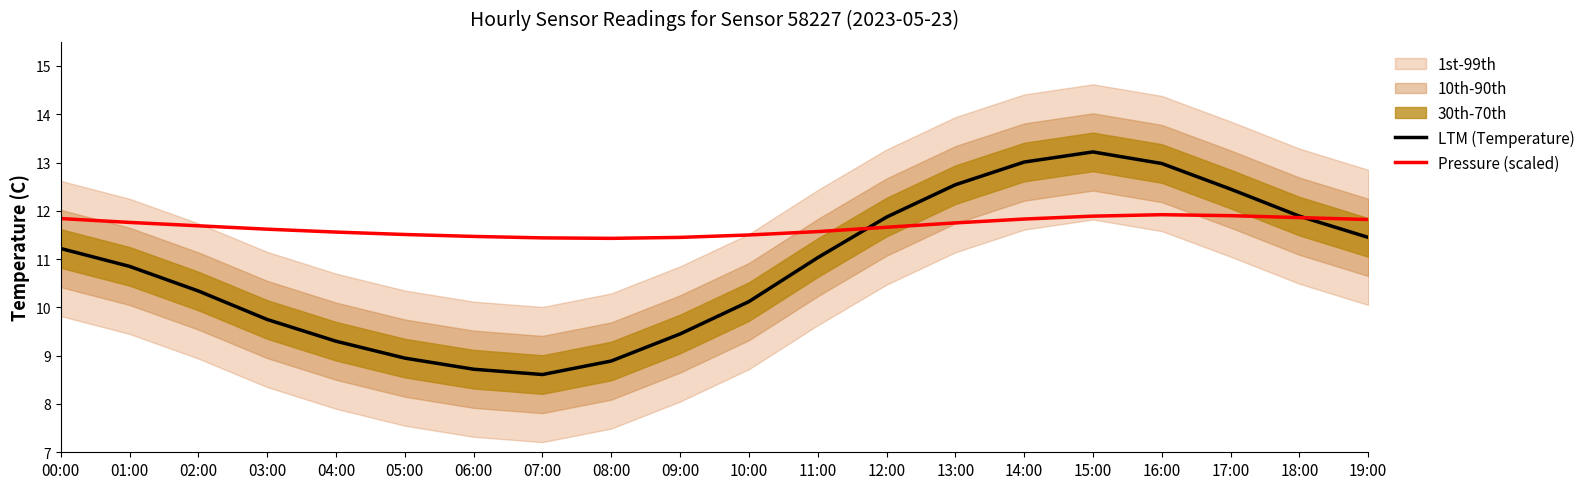

At 09:00, list the series in order from smallest to largest.

LTM (Temperature), Pressure (scaled)